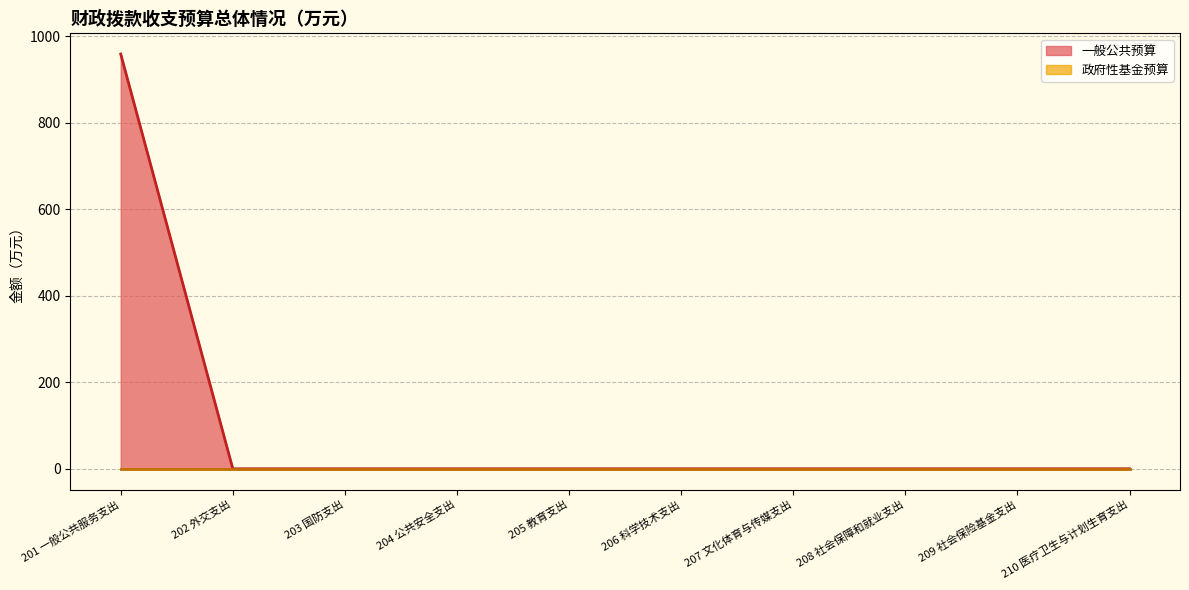

Count the number of data series in this chart.

2